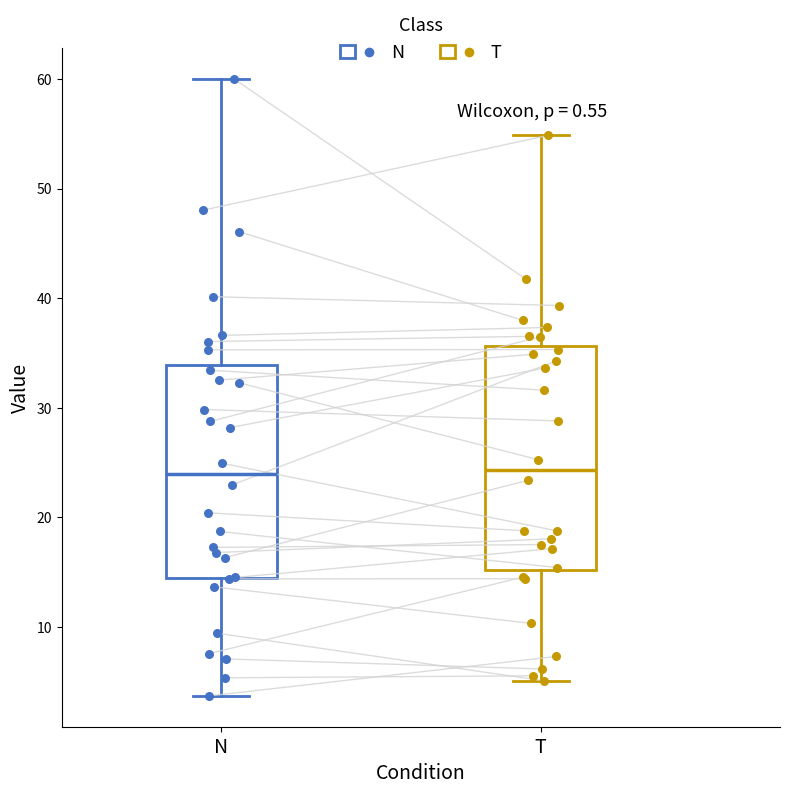

Reading left to right, transcribe this box plot: for each box, give where its median line is, the range the box spans, and where its two whiskers end, as read against the y-axis. The values are not printed on the chart, so give them approximately, as read against the axis.

N: median 24, box 14 to 34, whiskers 4 to 60
T: median 24, box 15 to 36, whiskers 5 to 55